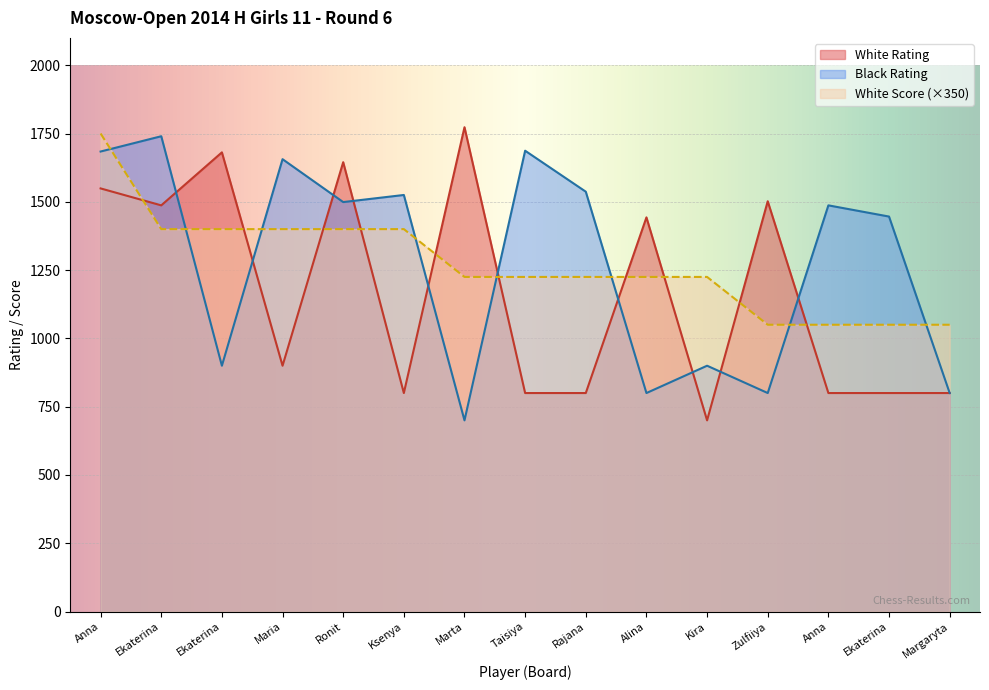

Rank the series at Rajana from lowest to highest value.

White Rating, White Score, Black Rating